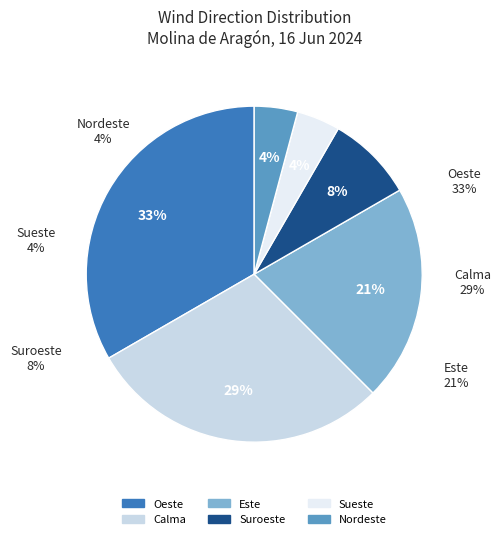

To the nearest percent, what is the average slice percentage?

17%